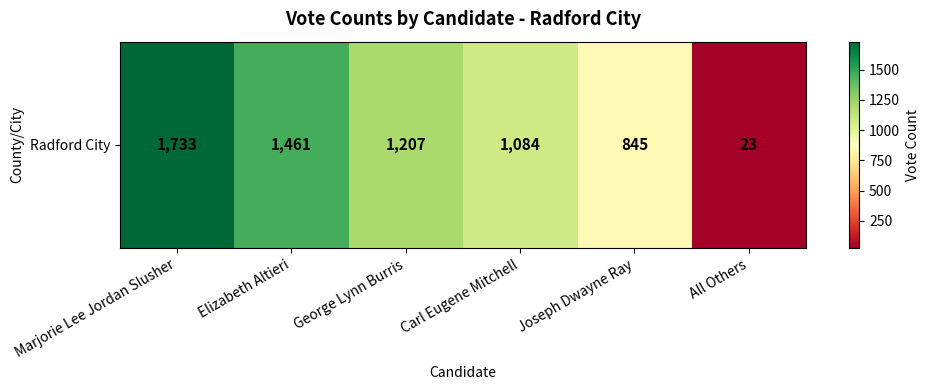

List the labels in order of value, largest first.

Marjorie Lee Jordan Slusher, Elizabeth Altieri, George Lynn Burris, Carl Eugene Mitchell, Joseph Dwayne Ray, All Others